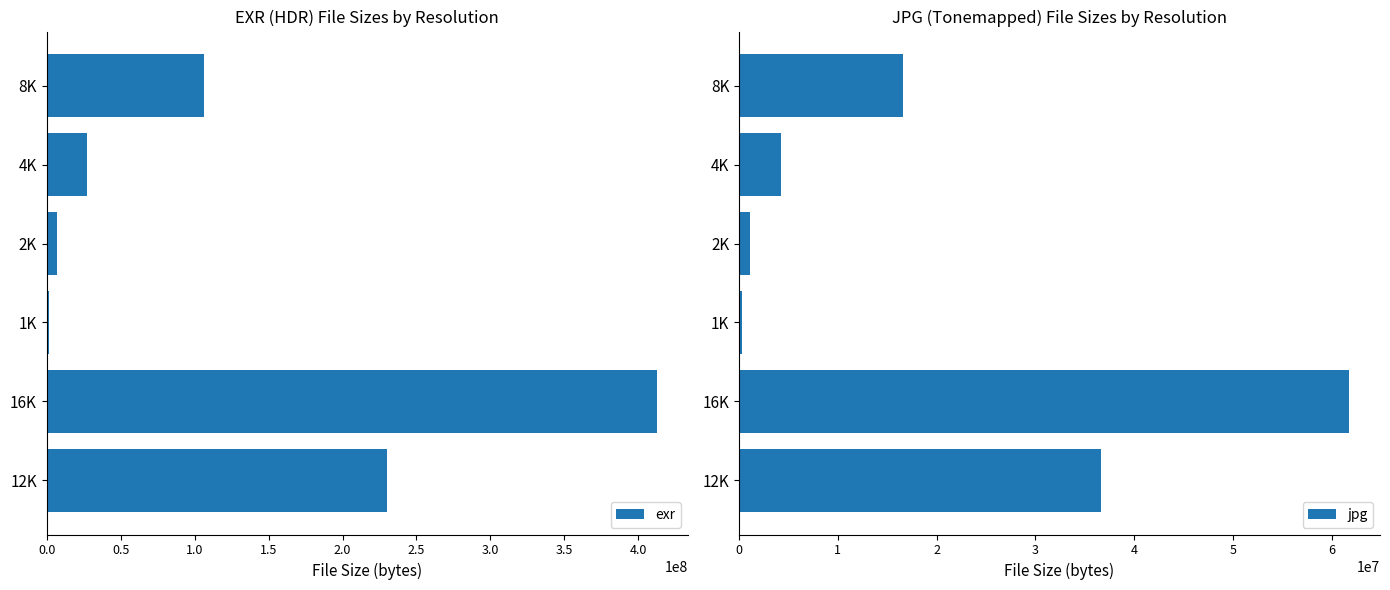

Which category has the highest value in the exr series?

16K